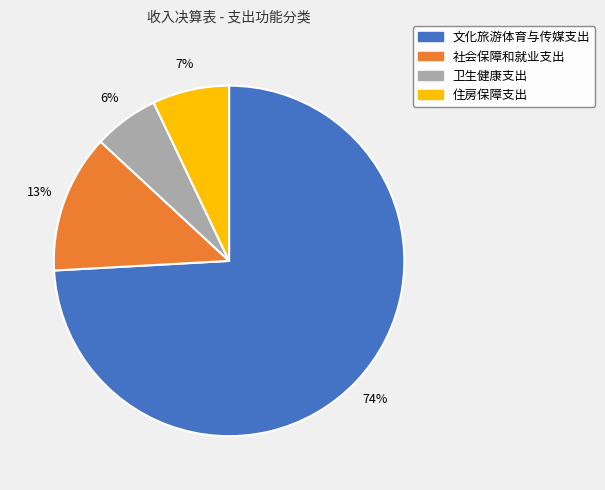

True or false: 社会保障和就业支出 accounts for 13% of the total.

True